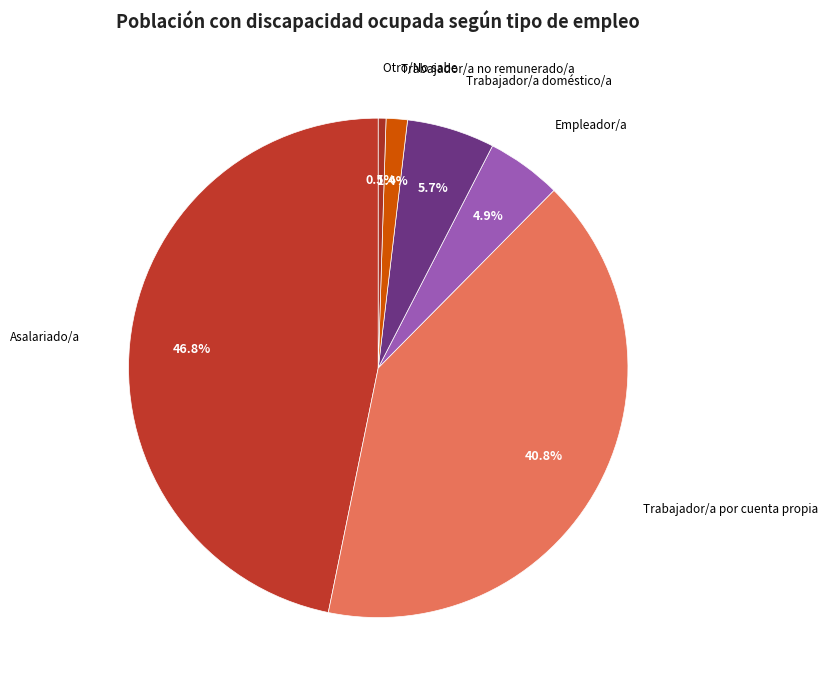

Is the sum of Trabajador/a por cuenta propia and Trabajador/a no remunerado/a greater than half?

No